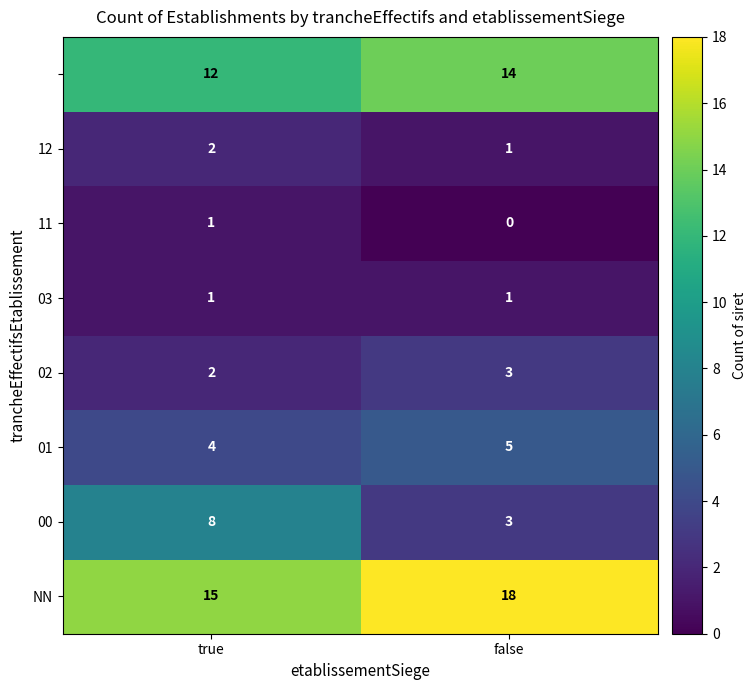

What is the difference between the highest and lowest values at true?

14